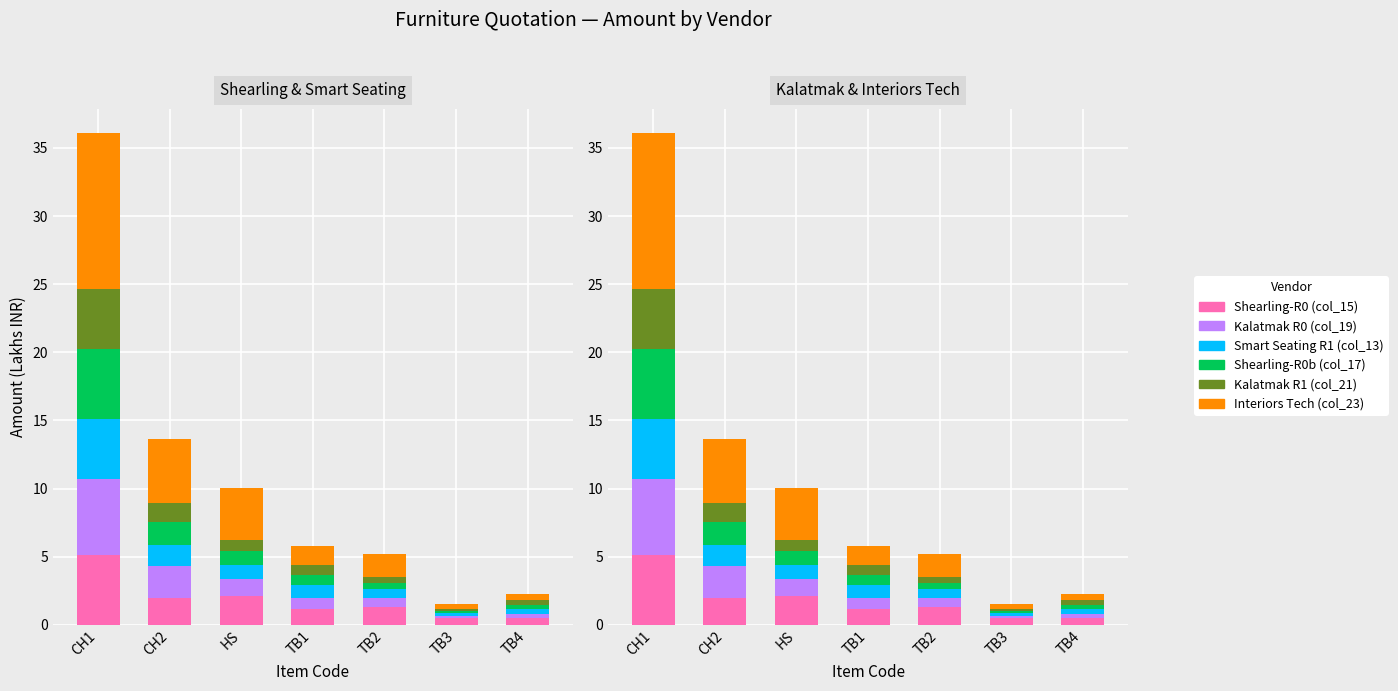

Rank the categories by Interiors Tech (col_23) value from highest to lowest.

CH1, CH2, HS, TB2, TB1, TB4, TB3